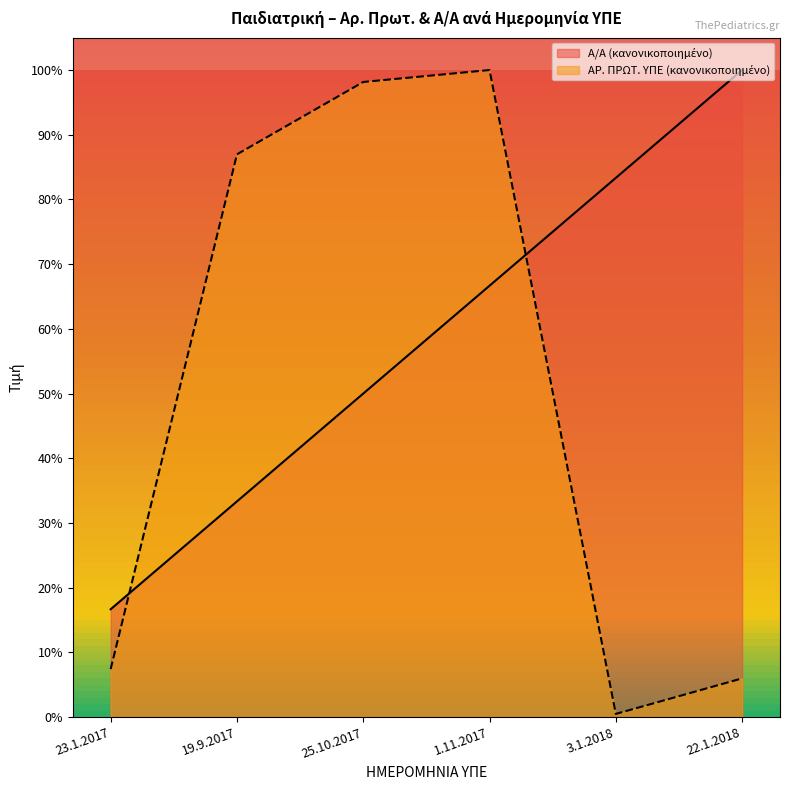

At which label is ΑΡ. ΠΡΩΤ. ΥΠΕ closest to 0?

3.1.2018